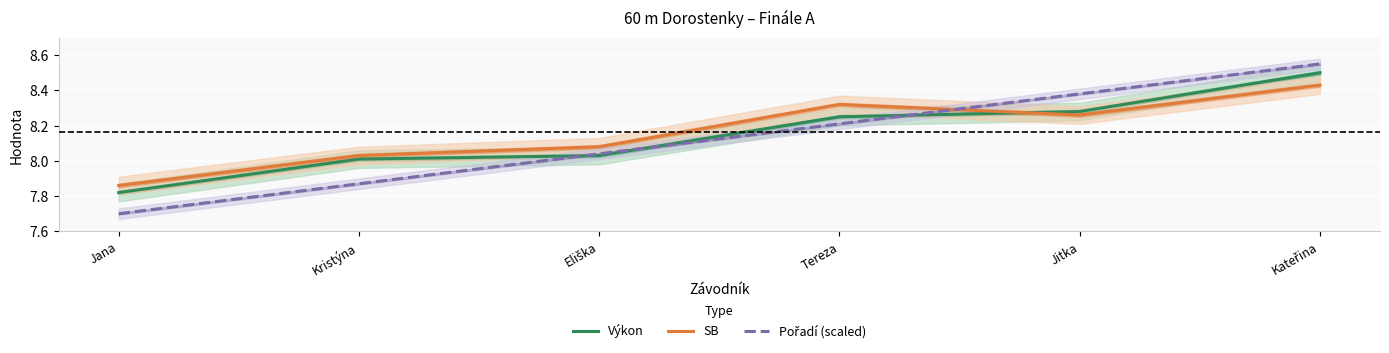

Which series has the largest range (max minus min)?

Pořadí (scaled)